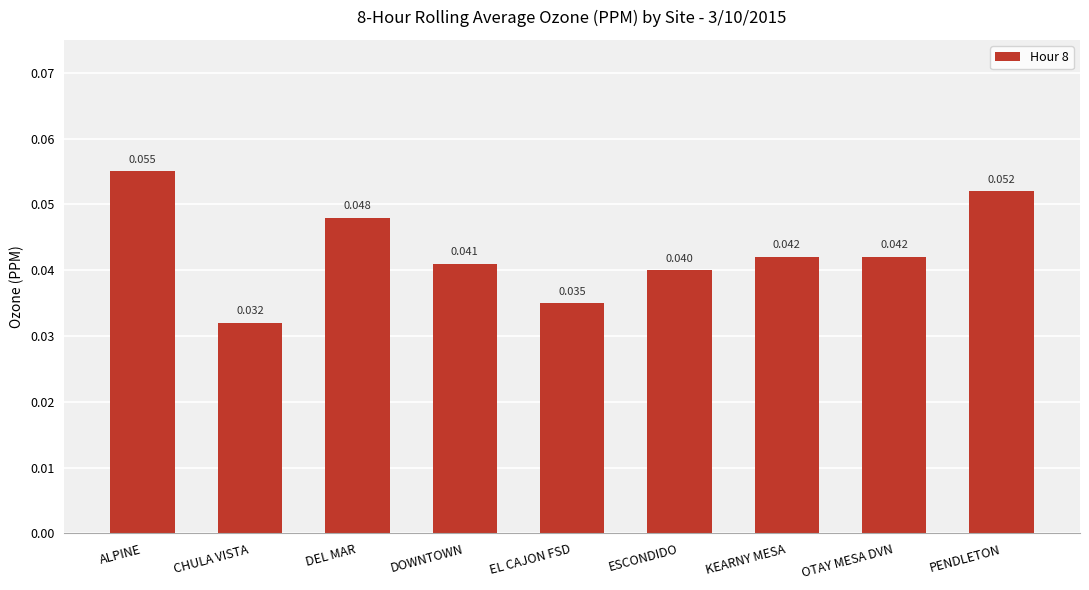

Which has a higher value, KEARNY MESA or EL CAJON FSD?

KEARNY MESA